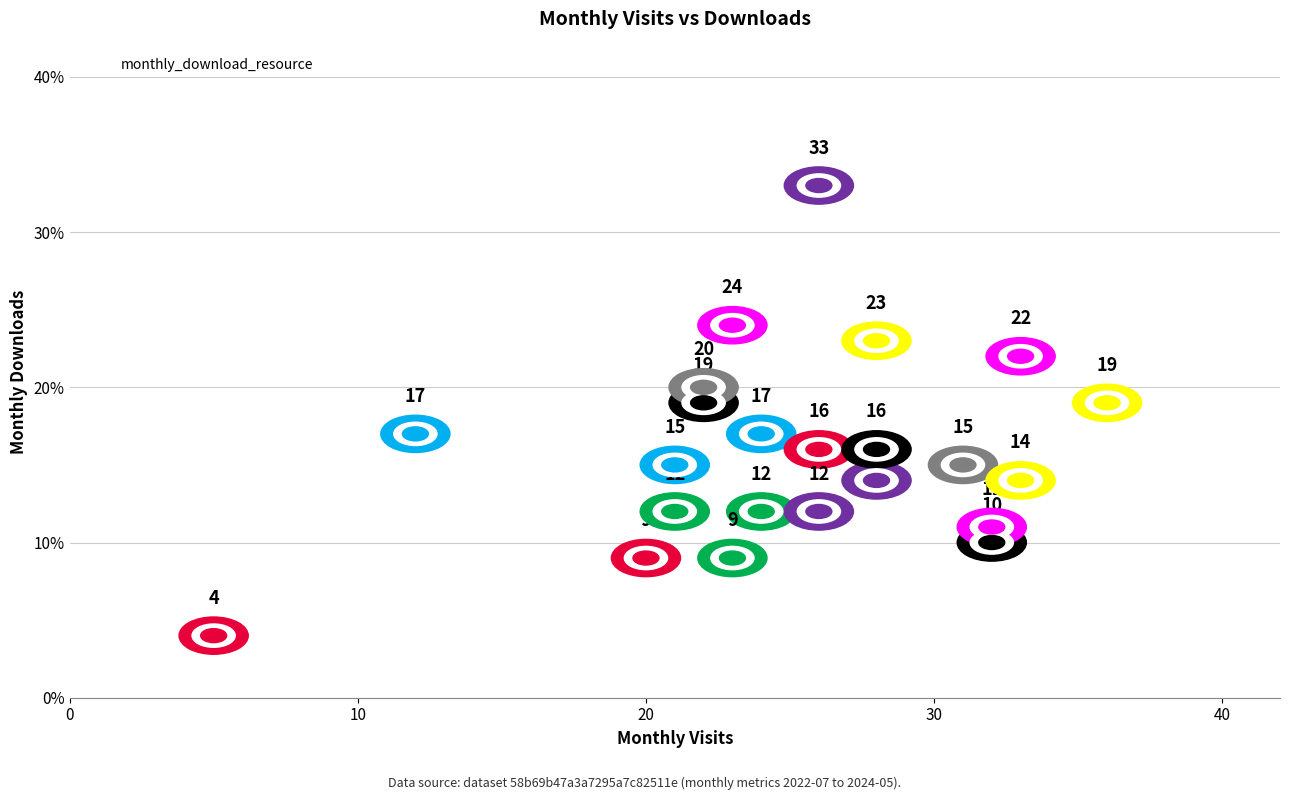

What Y value in the scatter plot is closest to 18?

17